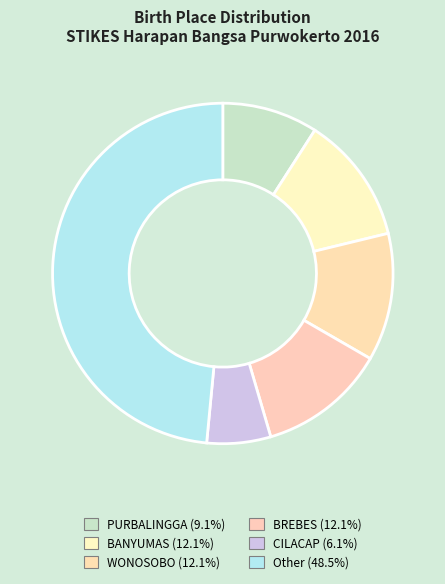

Approximately how many times larger is the value at Other compared to BREBES?

4.0